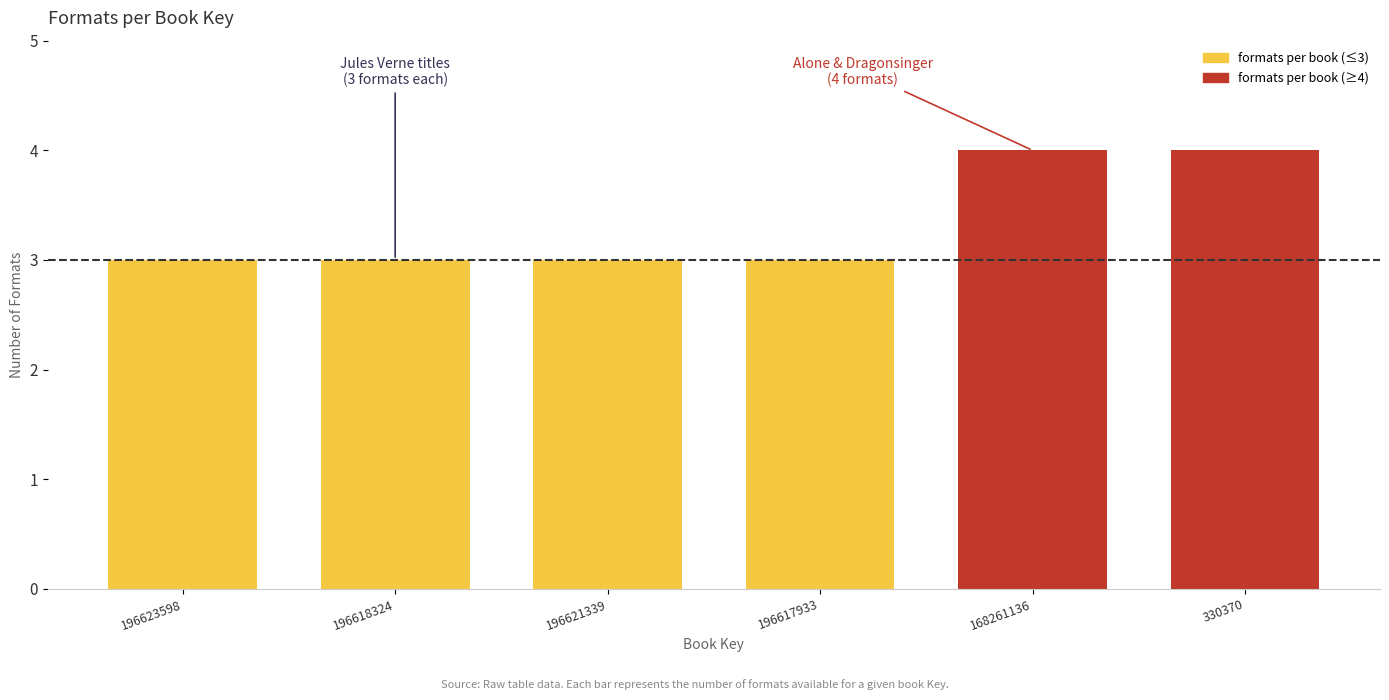

Reading left to right, what are all the values shown in this chart?

3	3	3	3	4	4